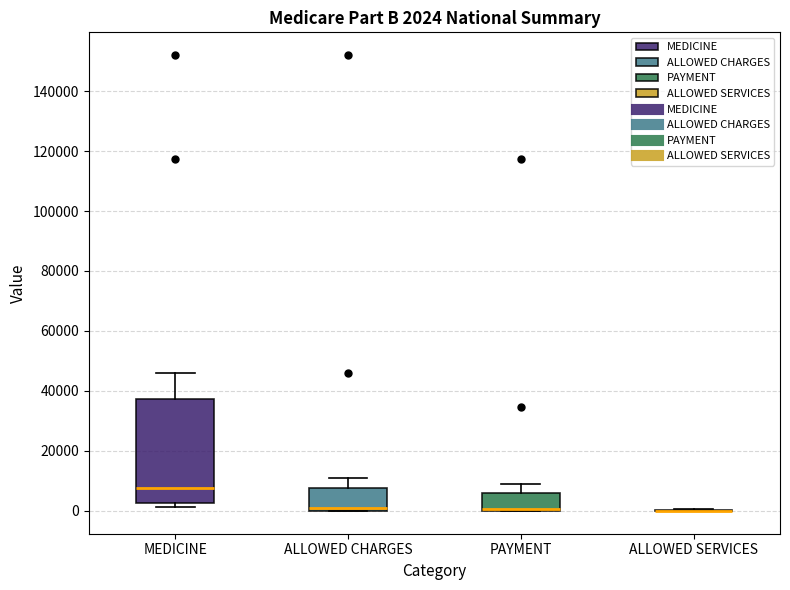

Which box is the tallest, from its lower edge to its upper edge?

MEDICINE